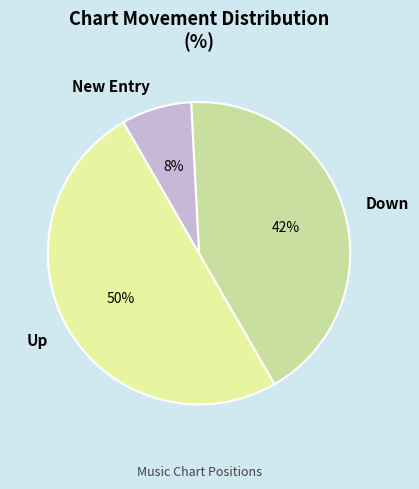

To the nearest percent, what portion does Up represent?

50%